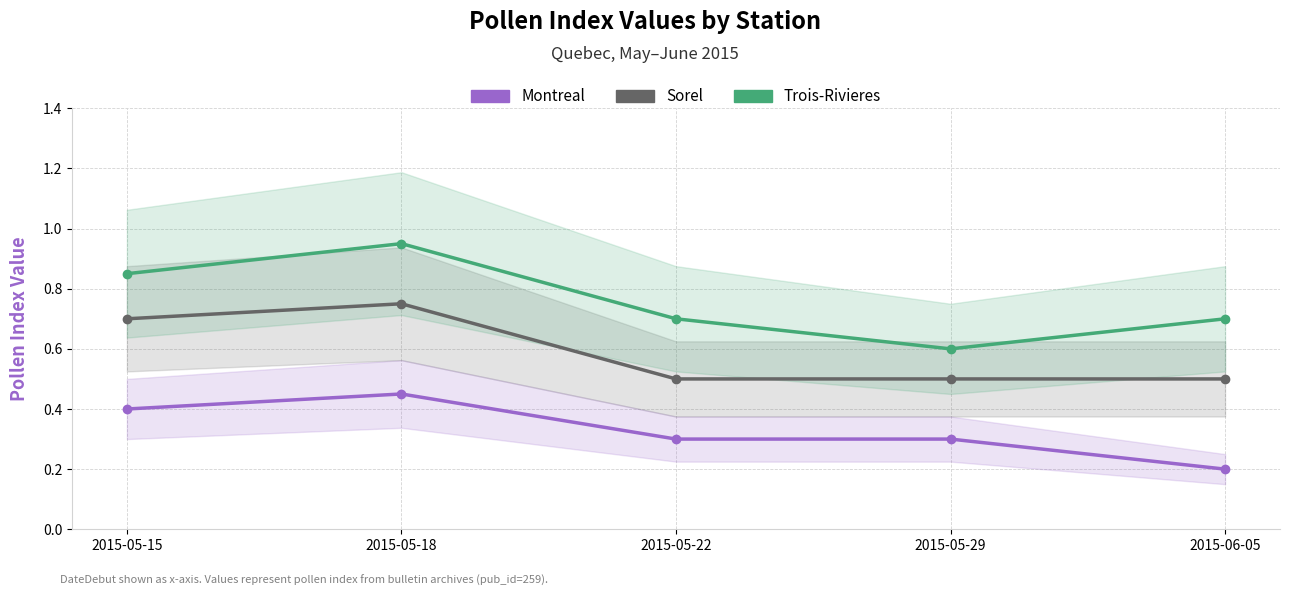

Rank the series by their maximum value, from lowest to highest.

Montreal, Sorel, Trois-Rivieres